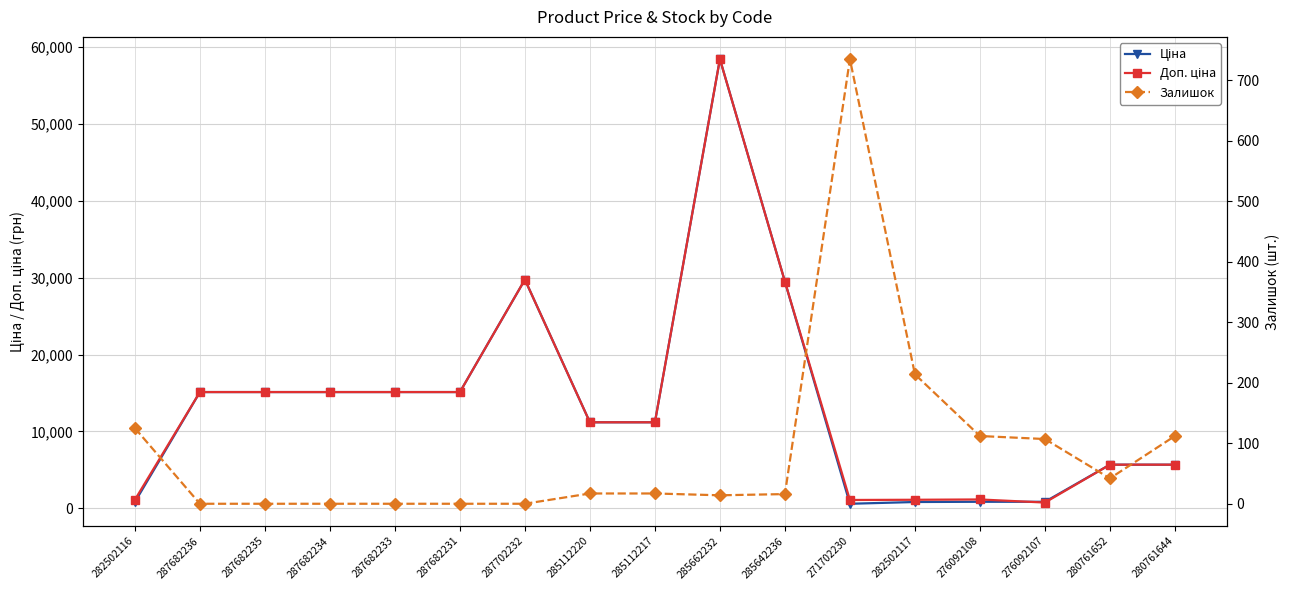

What is the highest value of the Ціна series?

58426.5